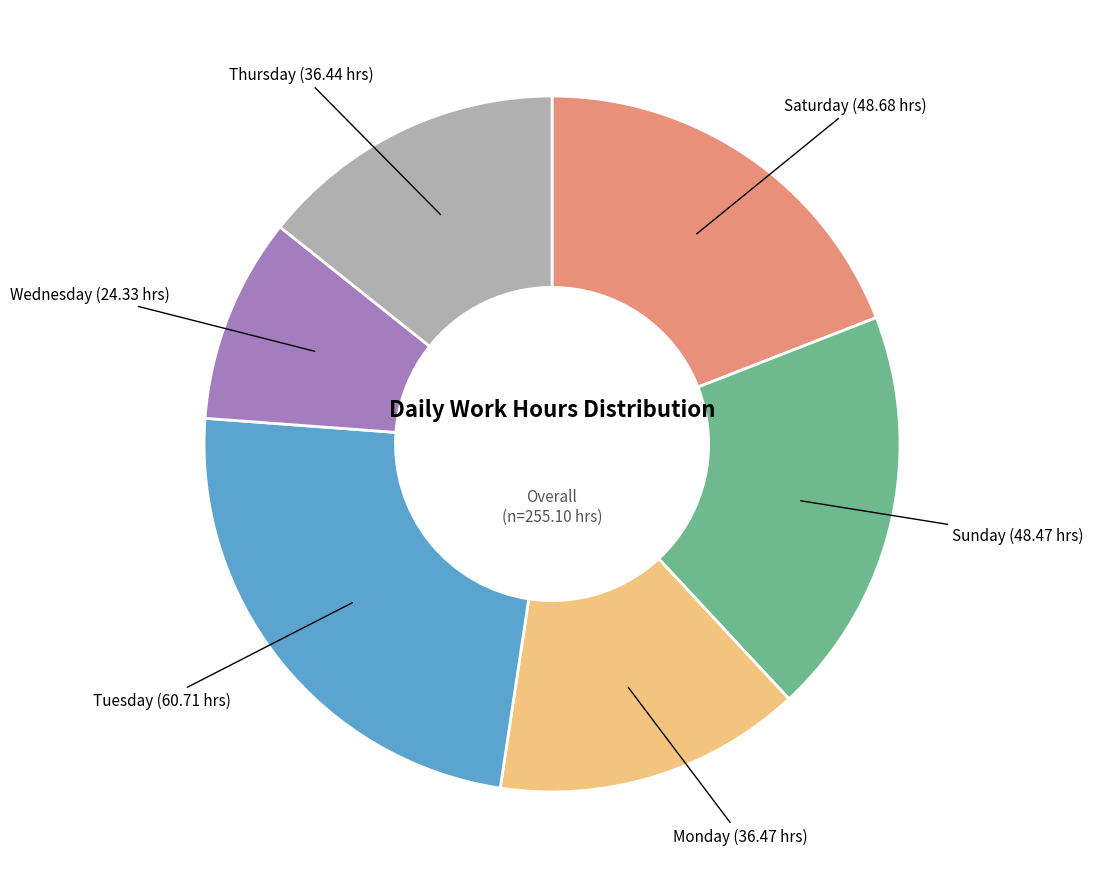

Does any single category account for the majority?

No